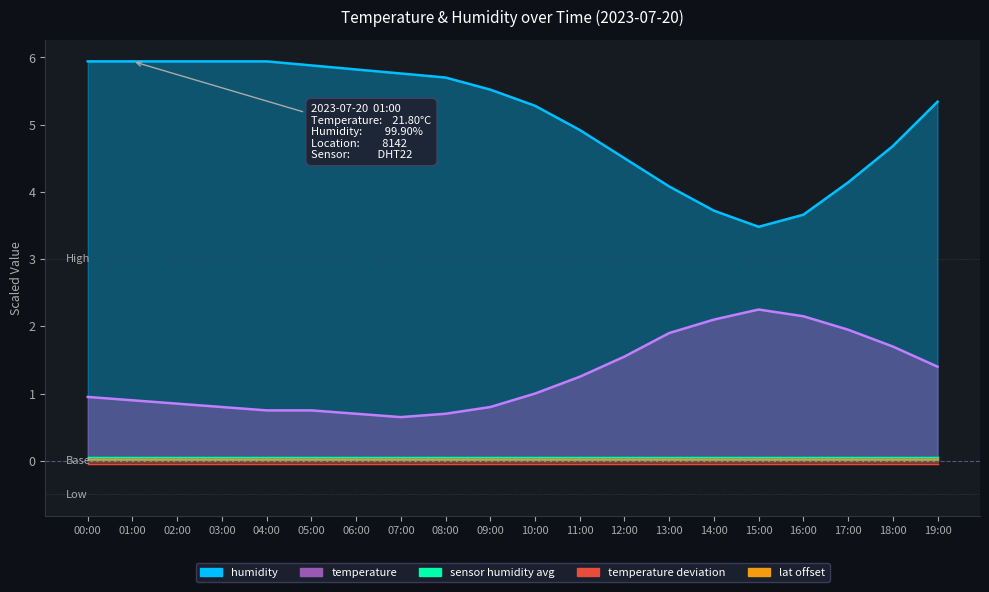

The value of humidity at 01:00 is 5.9. True or false?

True